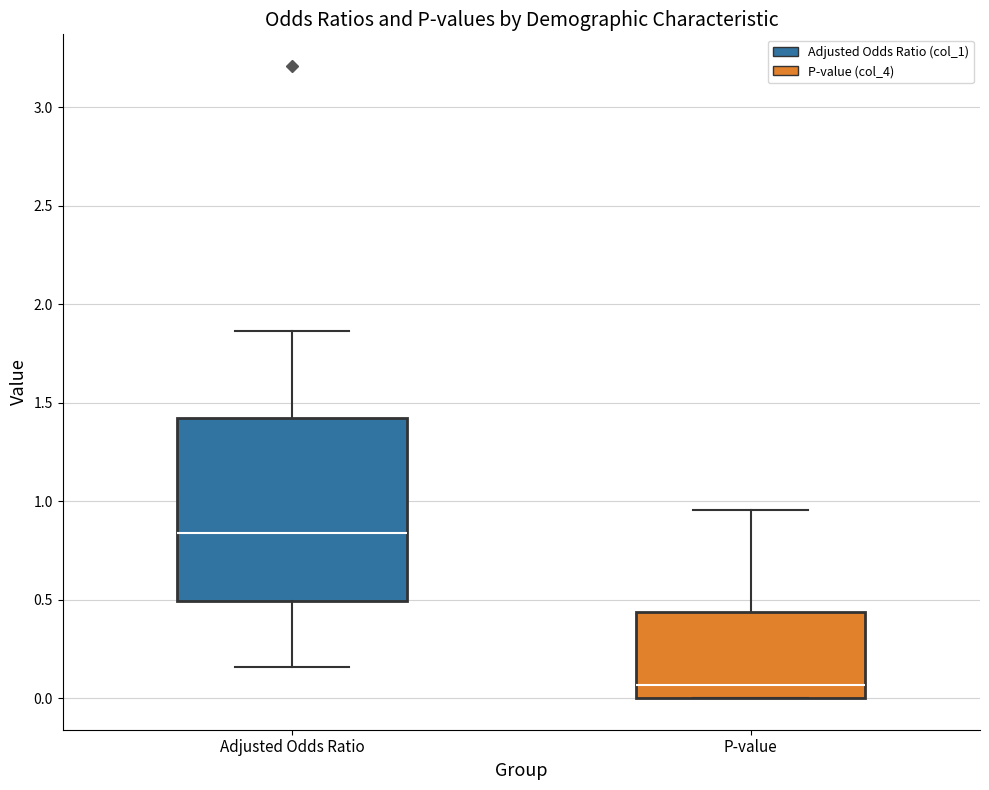

Comparing the boxes themselves (not the whiskers), which one is the tallest?

Adjusted Odds Ratio